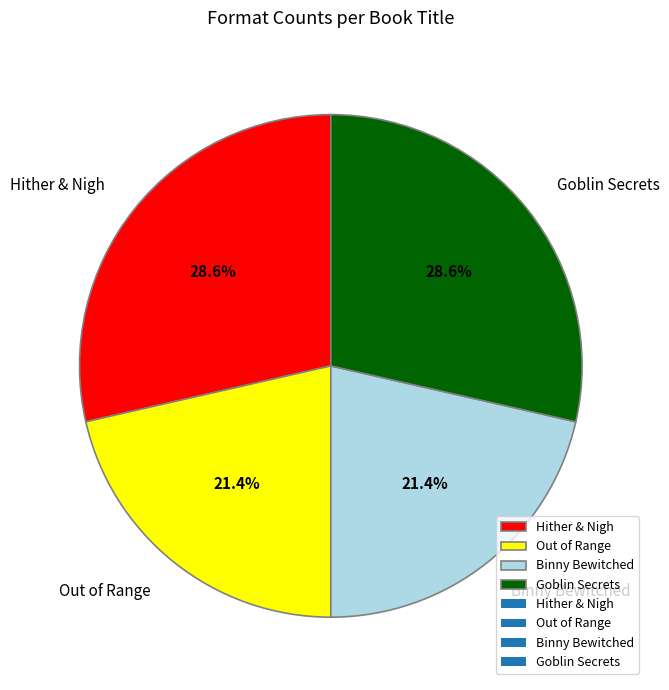

Does Out of Range represent more than half of the total?

No